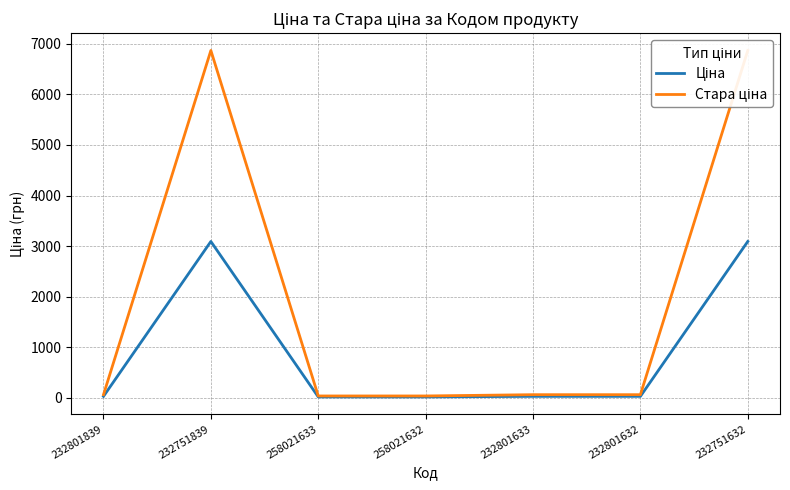

True or false: Ціна and Стара ціна intersect in this chart.

False